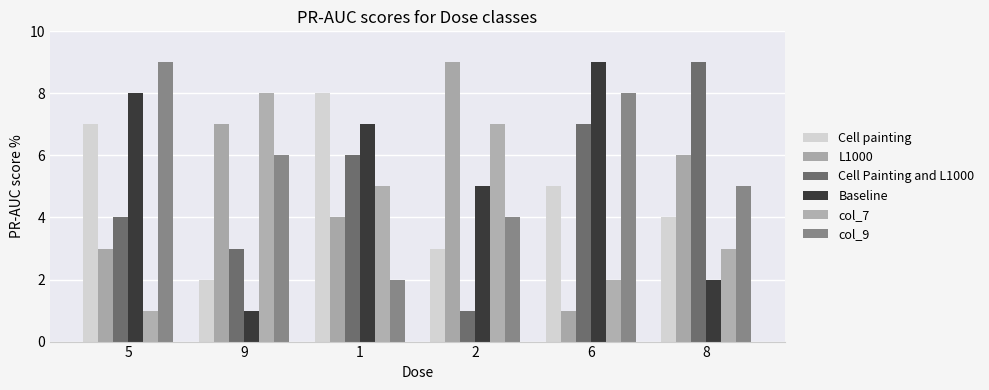

What is the sum of all L1000 values?

30